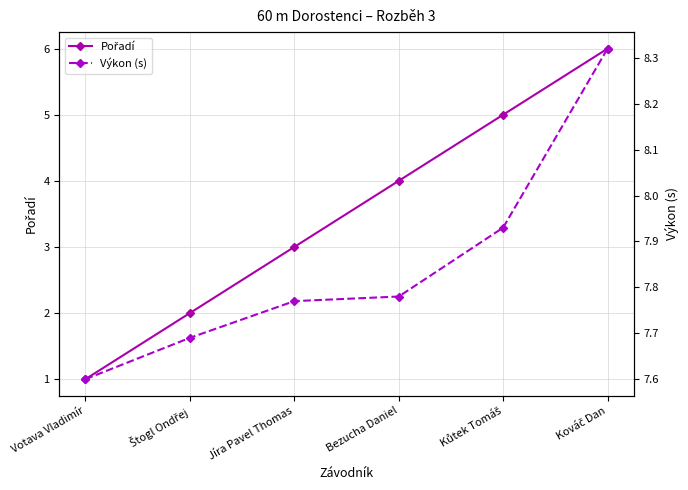

Reading right to left, transcribe all the data shown in this chart.

Pořadí: 6.0	5.0	4.0	3.0	2.0	1.0
Výkon (s): 8.3	7.9	7.8	7.8	7.7	7.6